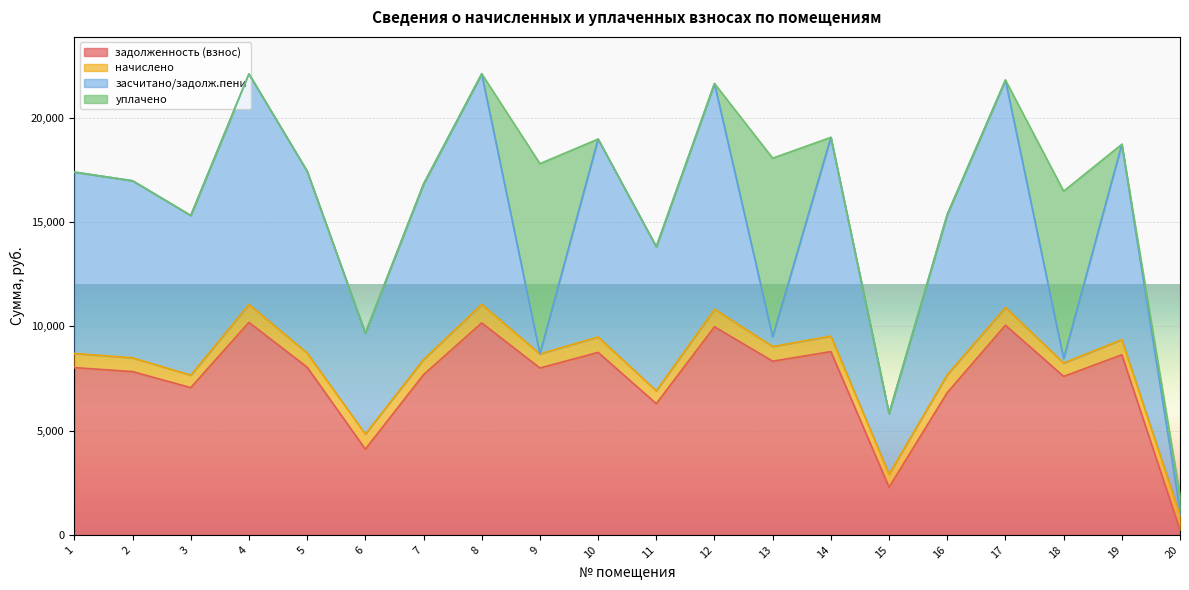

What are all the series names shown in the legend?

задолженность (взнос), начислено, засчитано/задолж.пени, уплачено